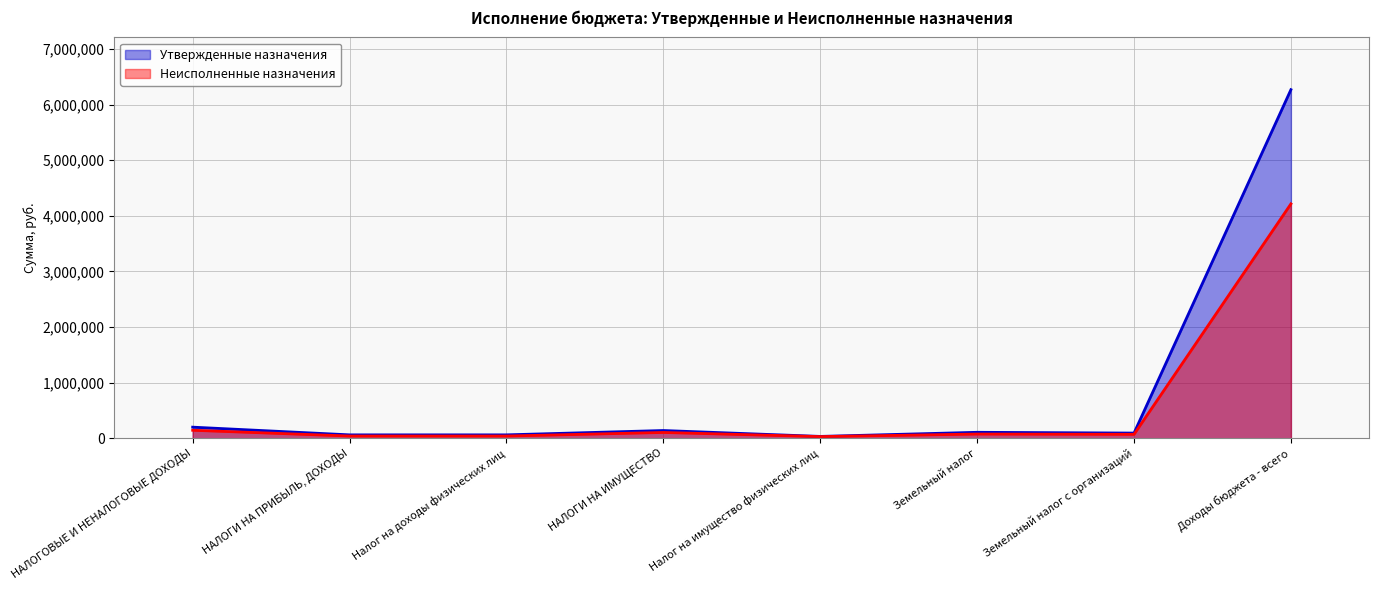

Reading left to right, list all the values displayed in this chart.

Утвержденные назначения: 198500.0	60000.0	60000.0	138000.0	32000.0	106000.0	92000.0	6267800.0
Неисполненные назначения: 142596.4	38912.3	38912.3	103184.0	28634.0	74550.0	69308.6	4214098.4